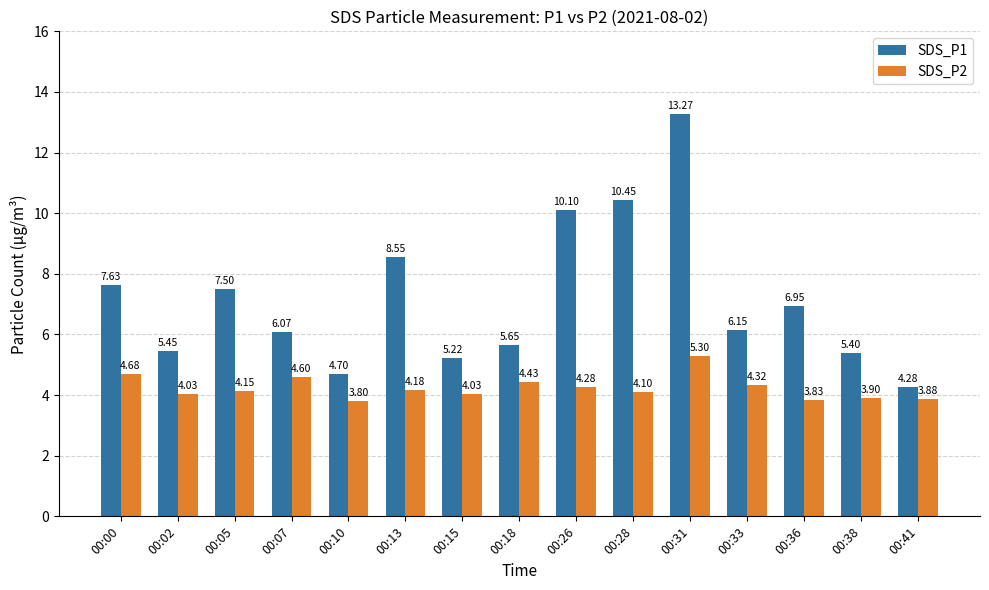

Are the bars horizontal?

No